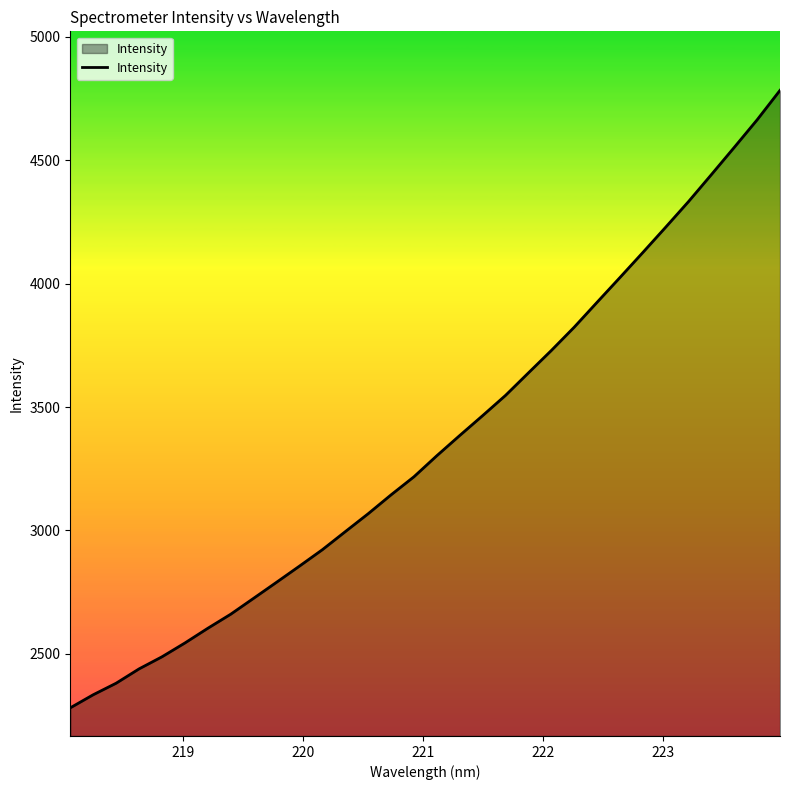

What is the greatest value displayed?

4783.7